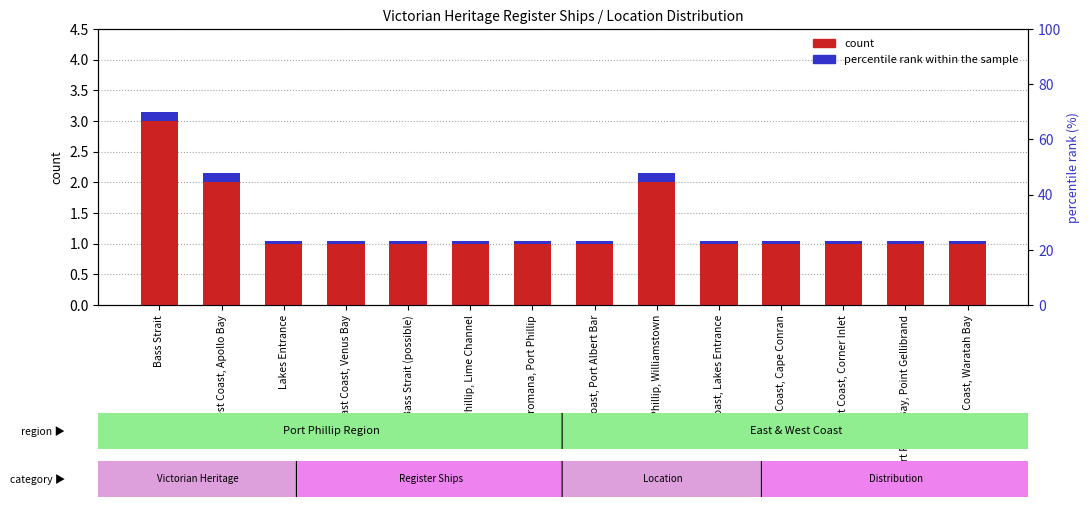

Reading left to right, transcribe all the data shown in this chart.

Bass Strait=3	West Coast, Apollo Bay=2	Lakes Entrance=1	East Coast, Venus Bay=1	Bass Strait (possible)=1	Port Phillip, Lime Channel=1	Dromana, Port Phillip=1	East Coast, Port Albert Bar=1	Port Phillip, Williamstown=2	East Coast, Lakes Entrance=1	East Coast, Cape Conran=1	East Coast, Corner Inlet=1	Port Phillip Bay, Point Gellibrand=1	East Coast, Waratah Bay=1